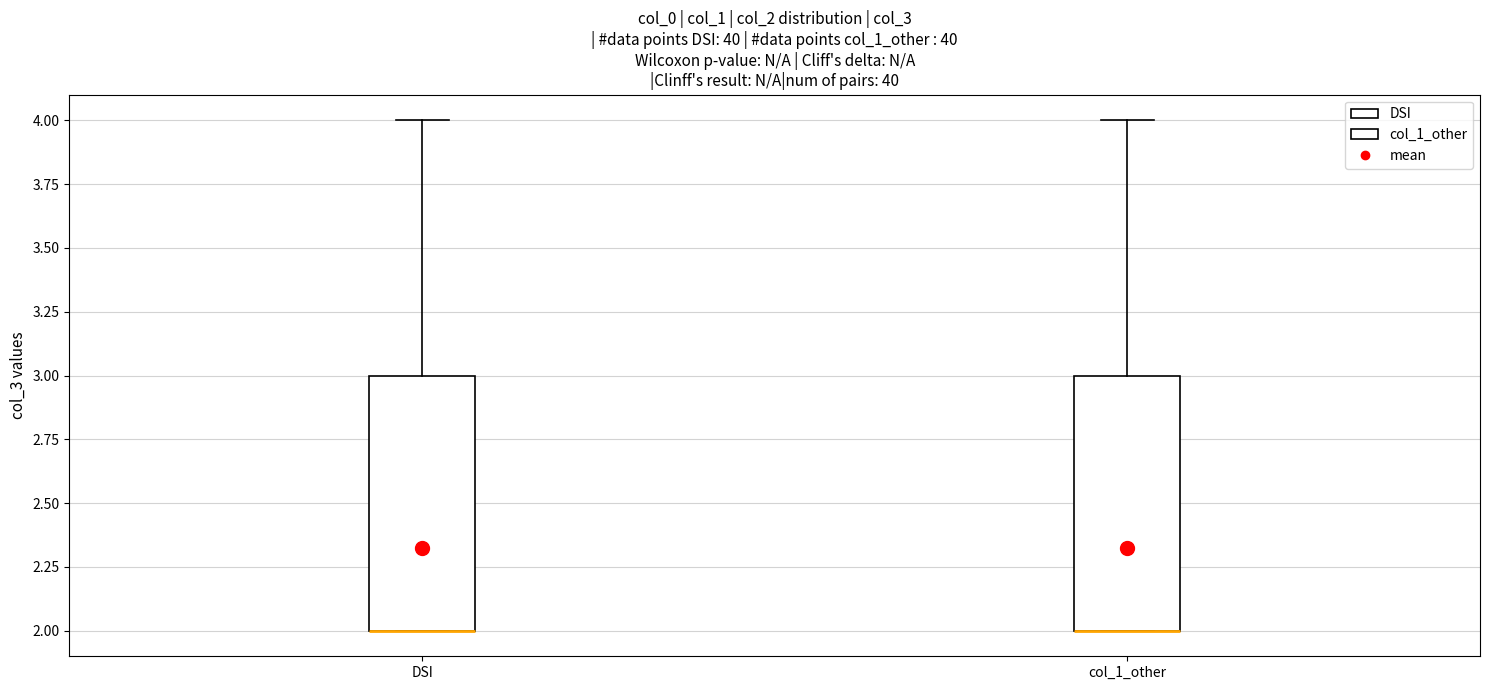

Where does the upper whisker of the box for DSI end on the y-axis? The values are not printed on the chart, so give them approximately, as read against the axis.

4